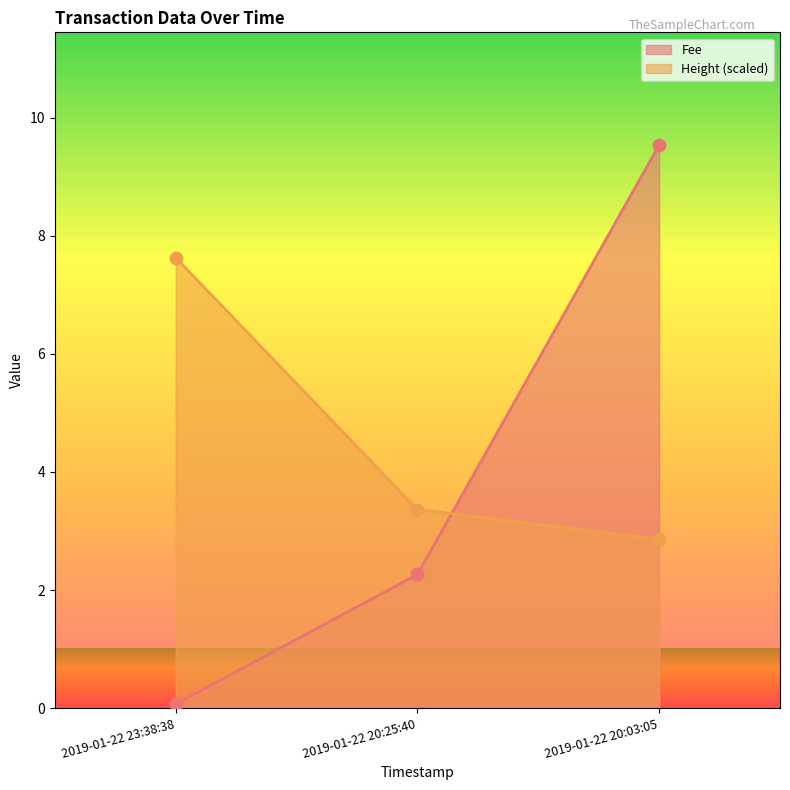

At how many categories does at least one series exceed 0?

3